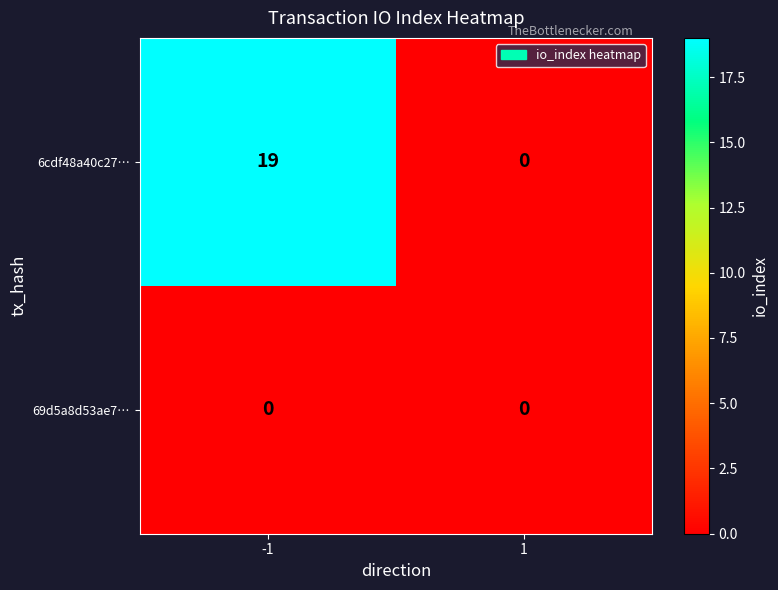

At which category is the sum across all series the highest?

-1